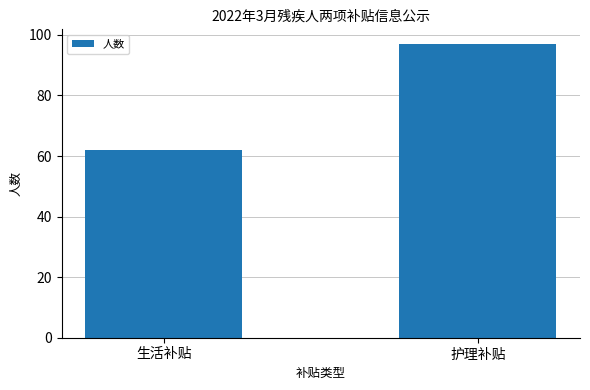

What is the difference between the values at 护理补贴 and 生活补贴?

35